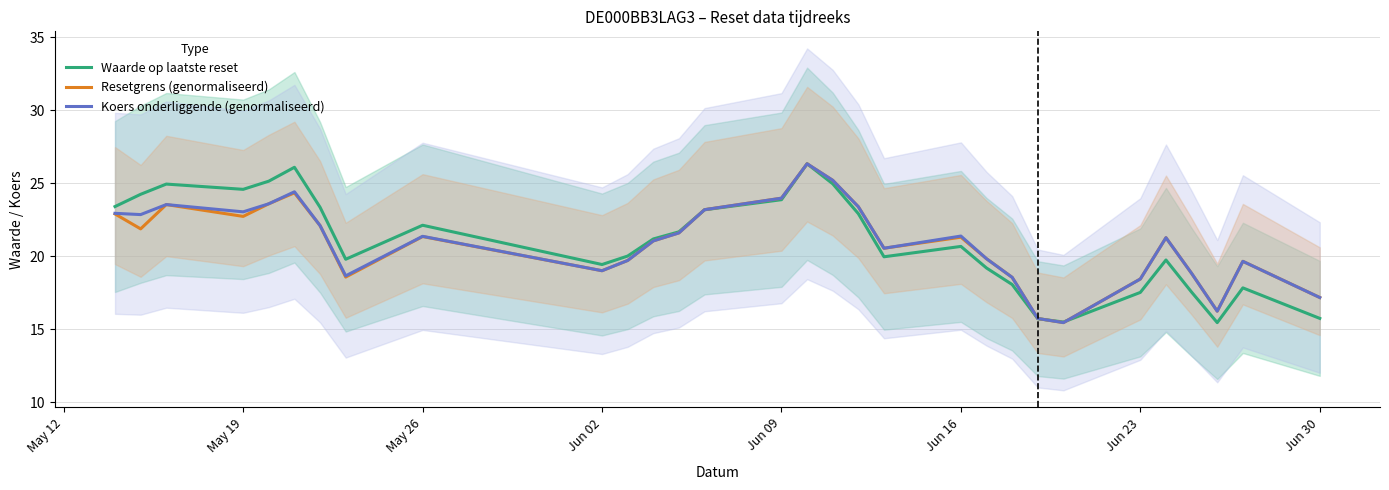

List the series in order of their overall mean, lowest first.

Resetgrens (genormaliseerd), Koers onderliggende (genormaliseerd), Waarde op laatste reset